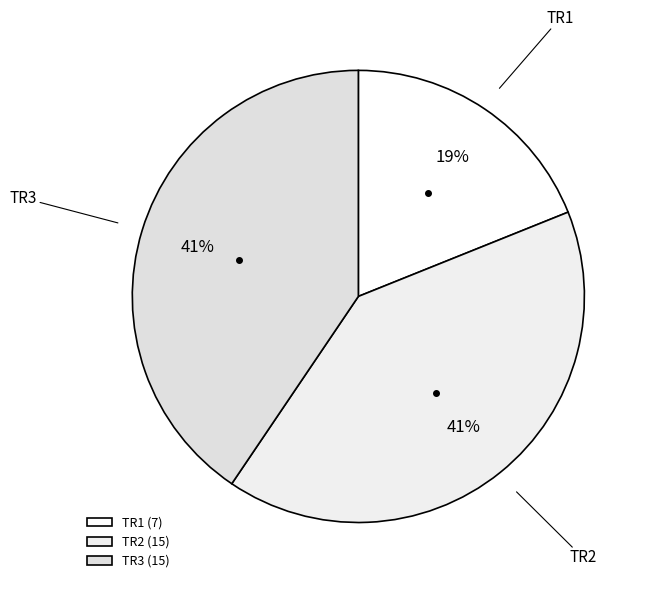

Does TR3 account for over 50% of the chart?

No